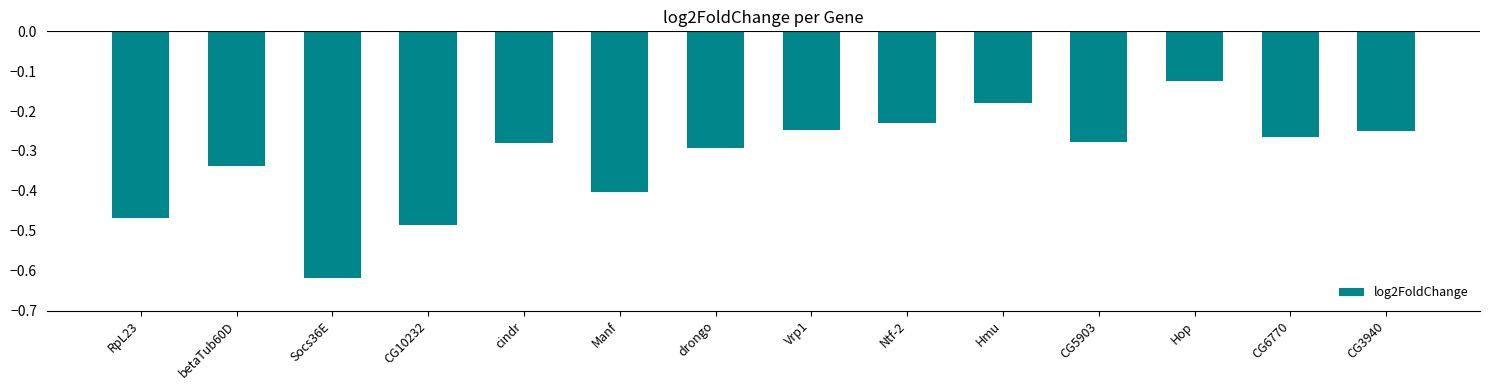

What is the change in value from CG10232 to Vrp1?

+0.2